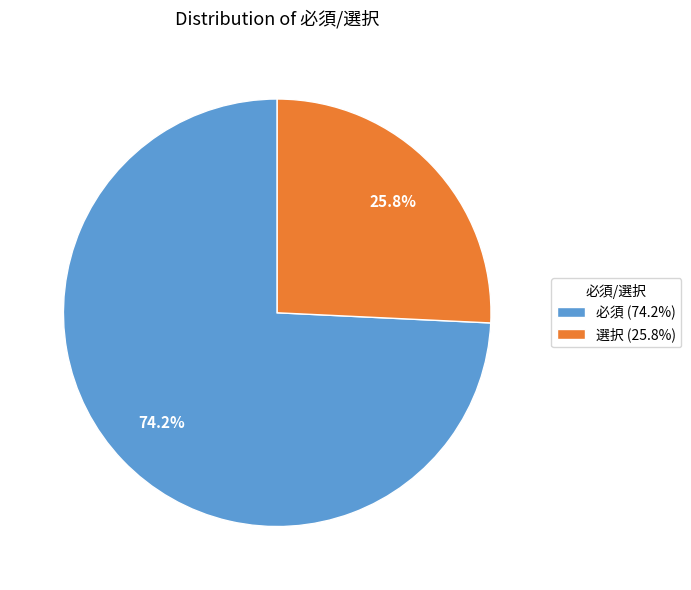

To the nearest percent, what portion does 選択 represent?

26%